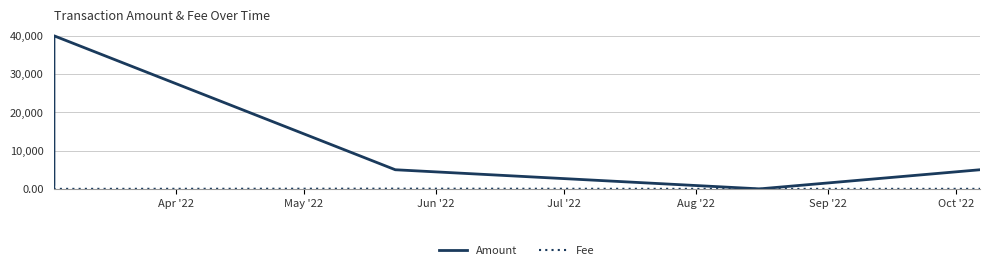

Which series has the largest total across all categories?

Amount